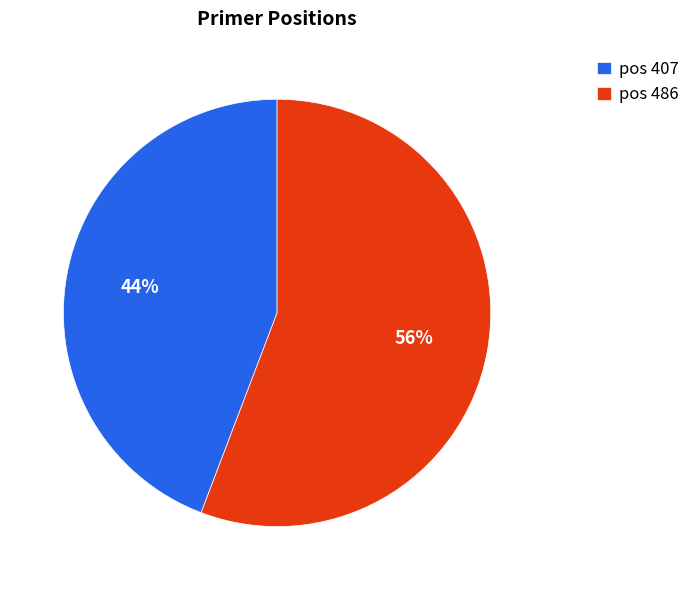

Which slice represents more than half of the pie?

pos 486